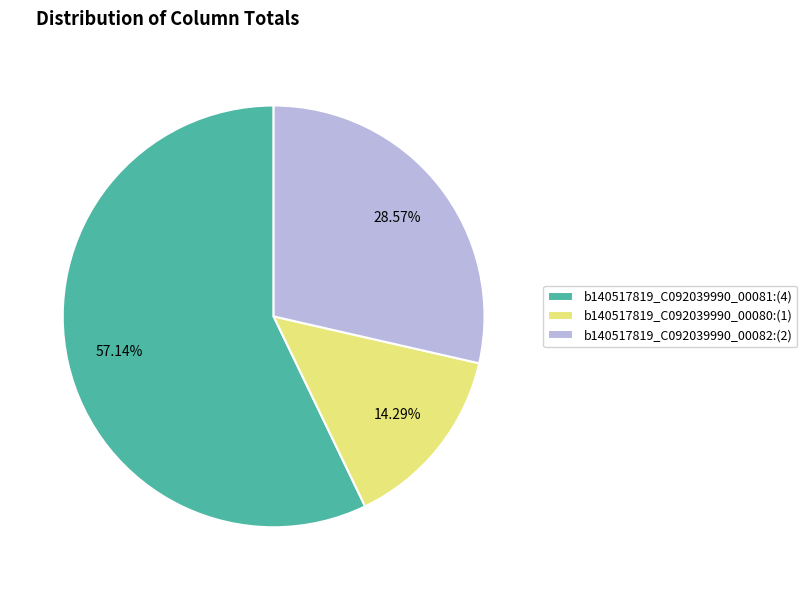

Rank the categories by value from highest to lowest.

b140517819_C092039990_00081:(4), b140517819_C092039990_00082:(2), b140517819_C092039990_00080:(1)